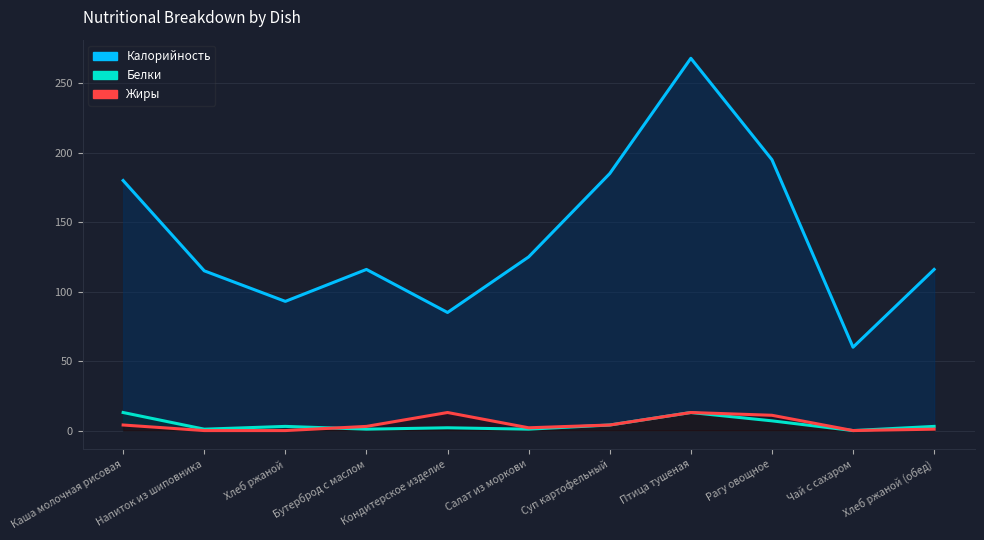

Which series has the largest total across all categories?

Калорийность